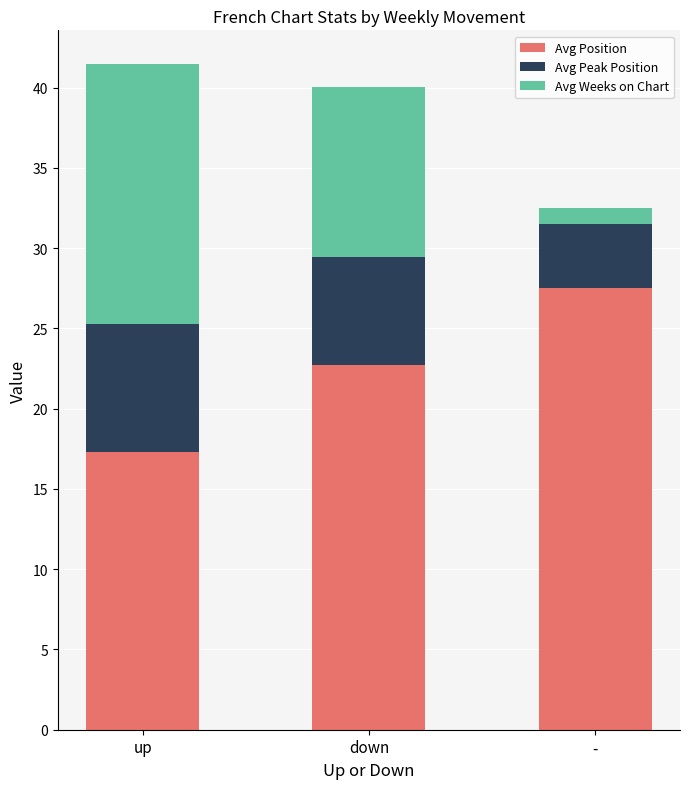

Reading left to right, transcribe the values for Avg Position.

up=17.3	down=22.7	-=27.5